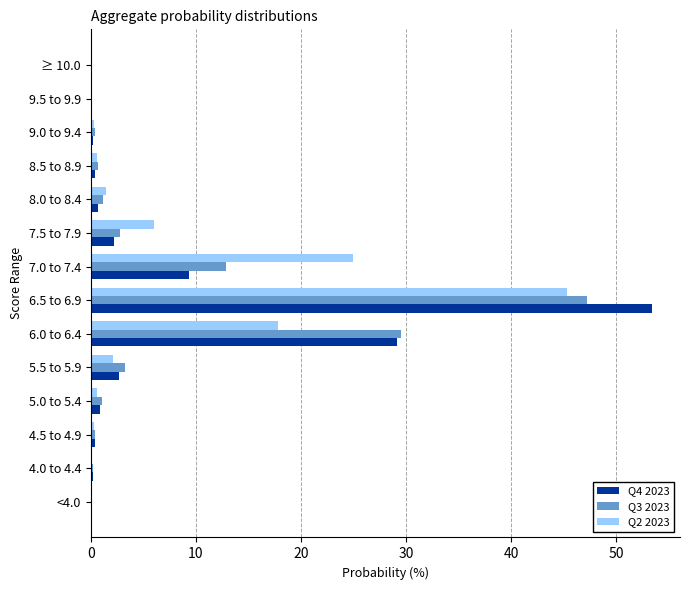

Is it true that Q3 2023 equals 0.4 at 4.5 to 4.9?

True